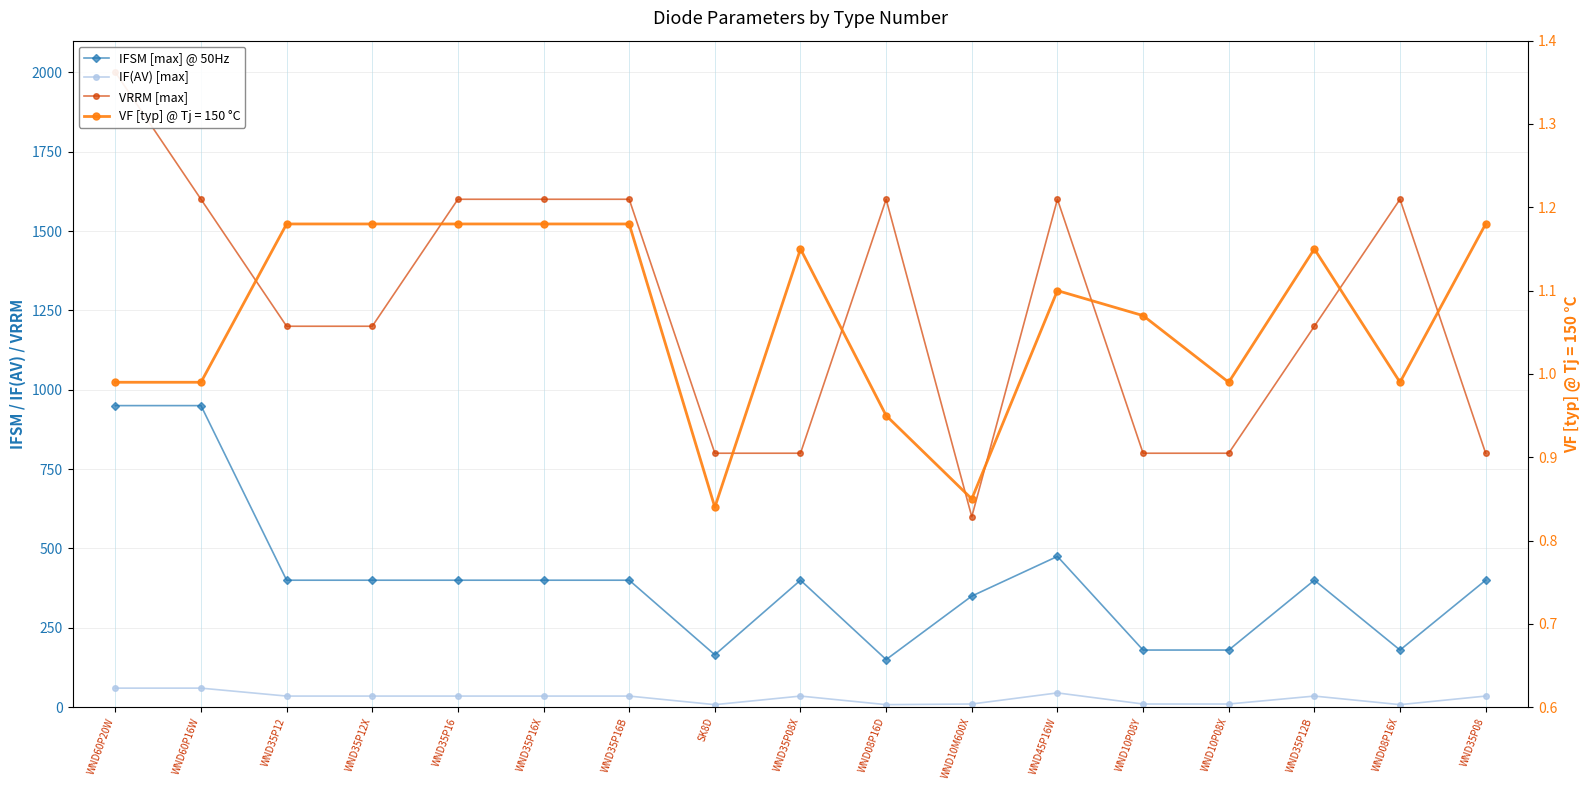

True or false: IF(AV) [max] and IFSM [max] @ 50Hz intersect in this chart.

False